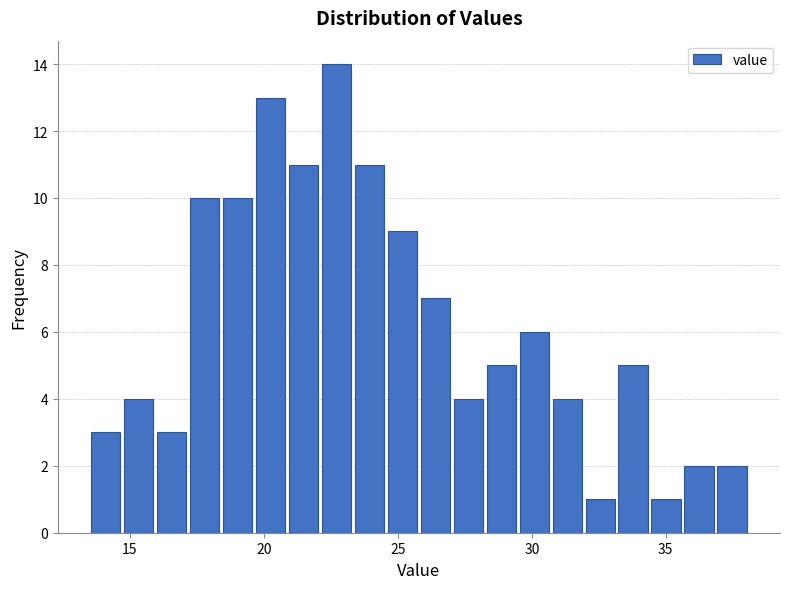

Around what value on the x-axis is the tallest bar? Give the approximate position of its centre, as read against the axis.

22.5